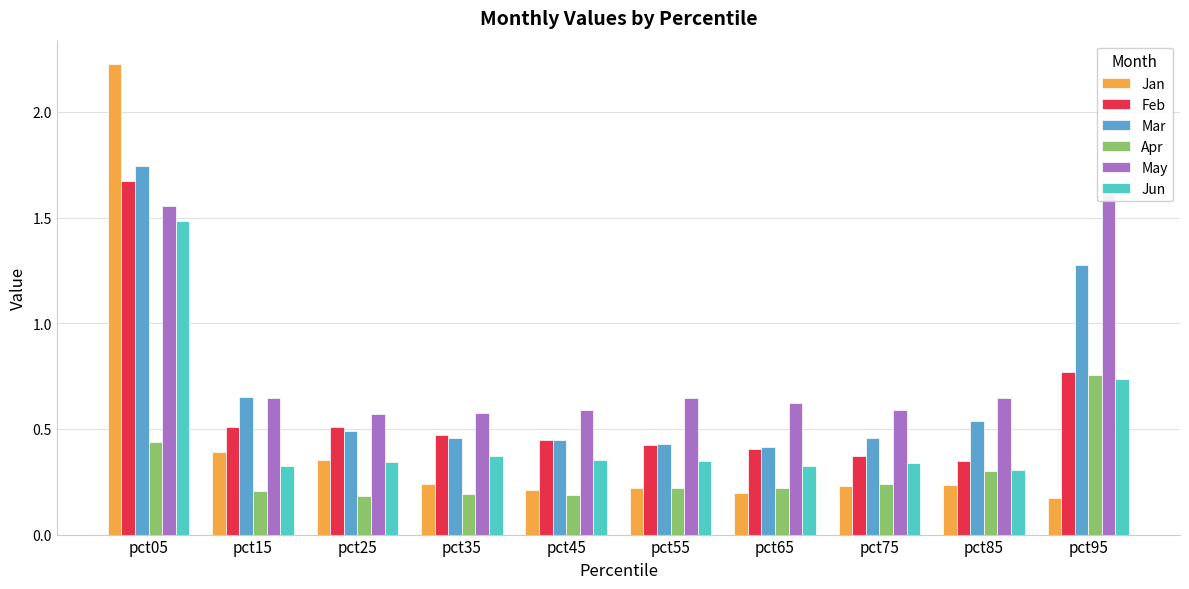

What is the difference between the maximum and minimum values in the Mar series?

1.3